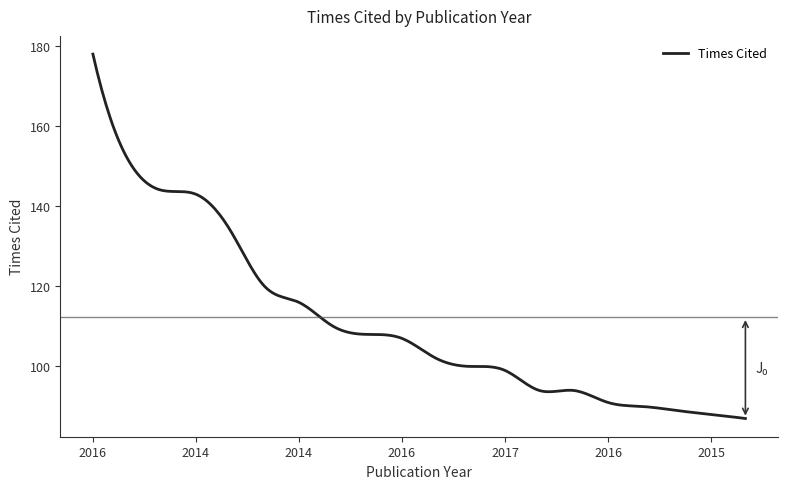

What is the smallest value displayed?

87.0